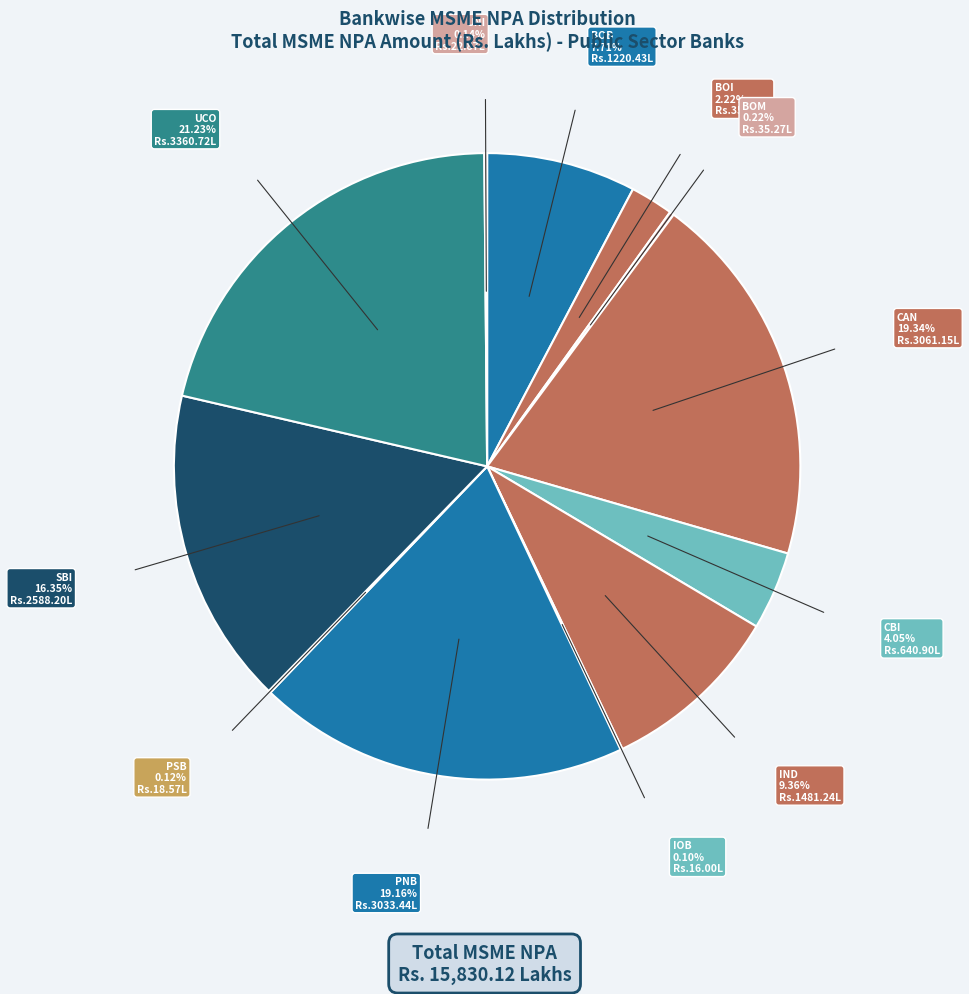

Does BOI represent more than half of the total?

No